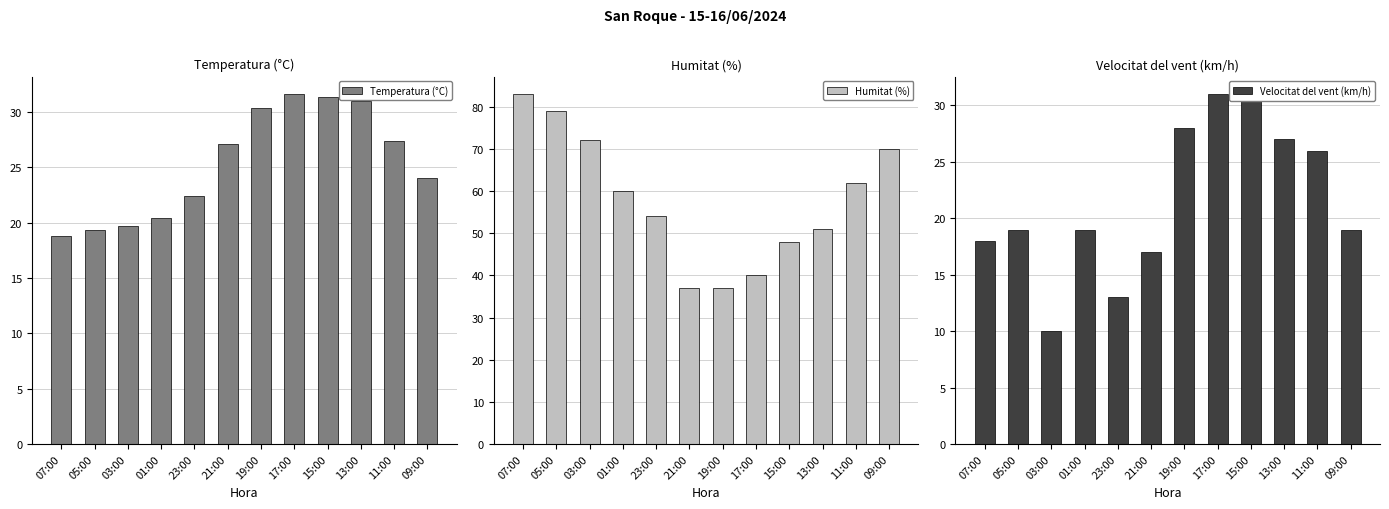

How many categories are shown in the chart?

12